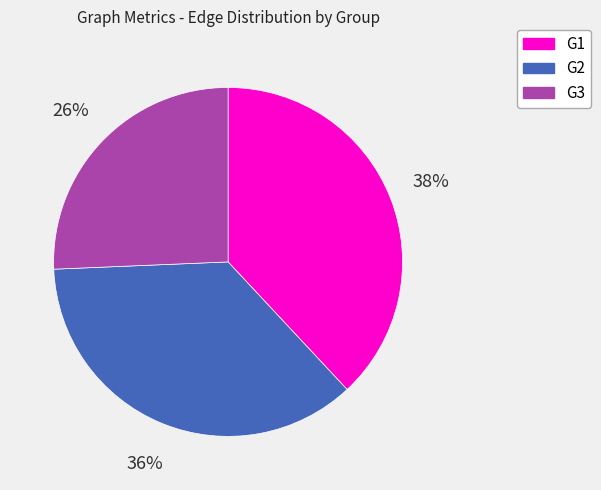

The G2 slice represents 92% of the pie. True or false?

False